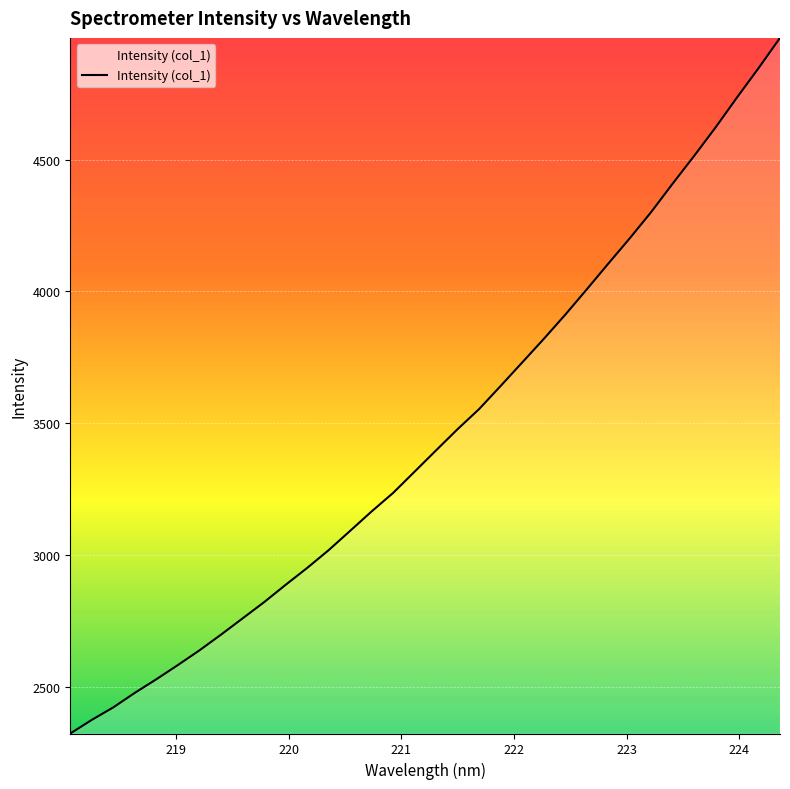

What is the smallest value displayed?

2324.0